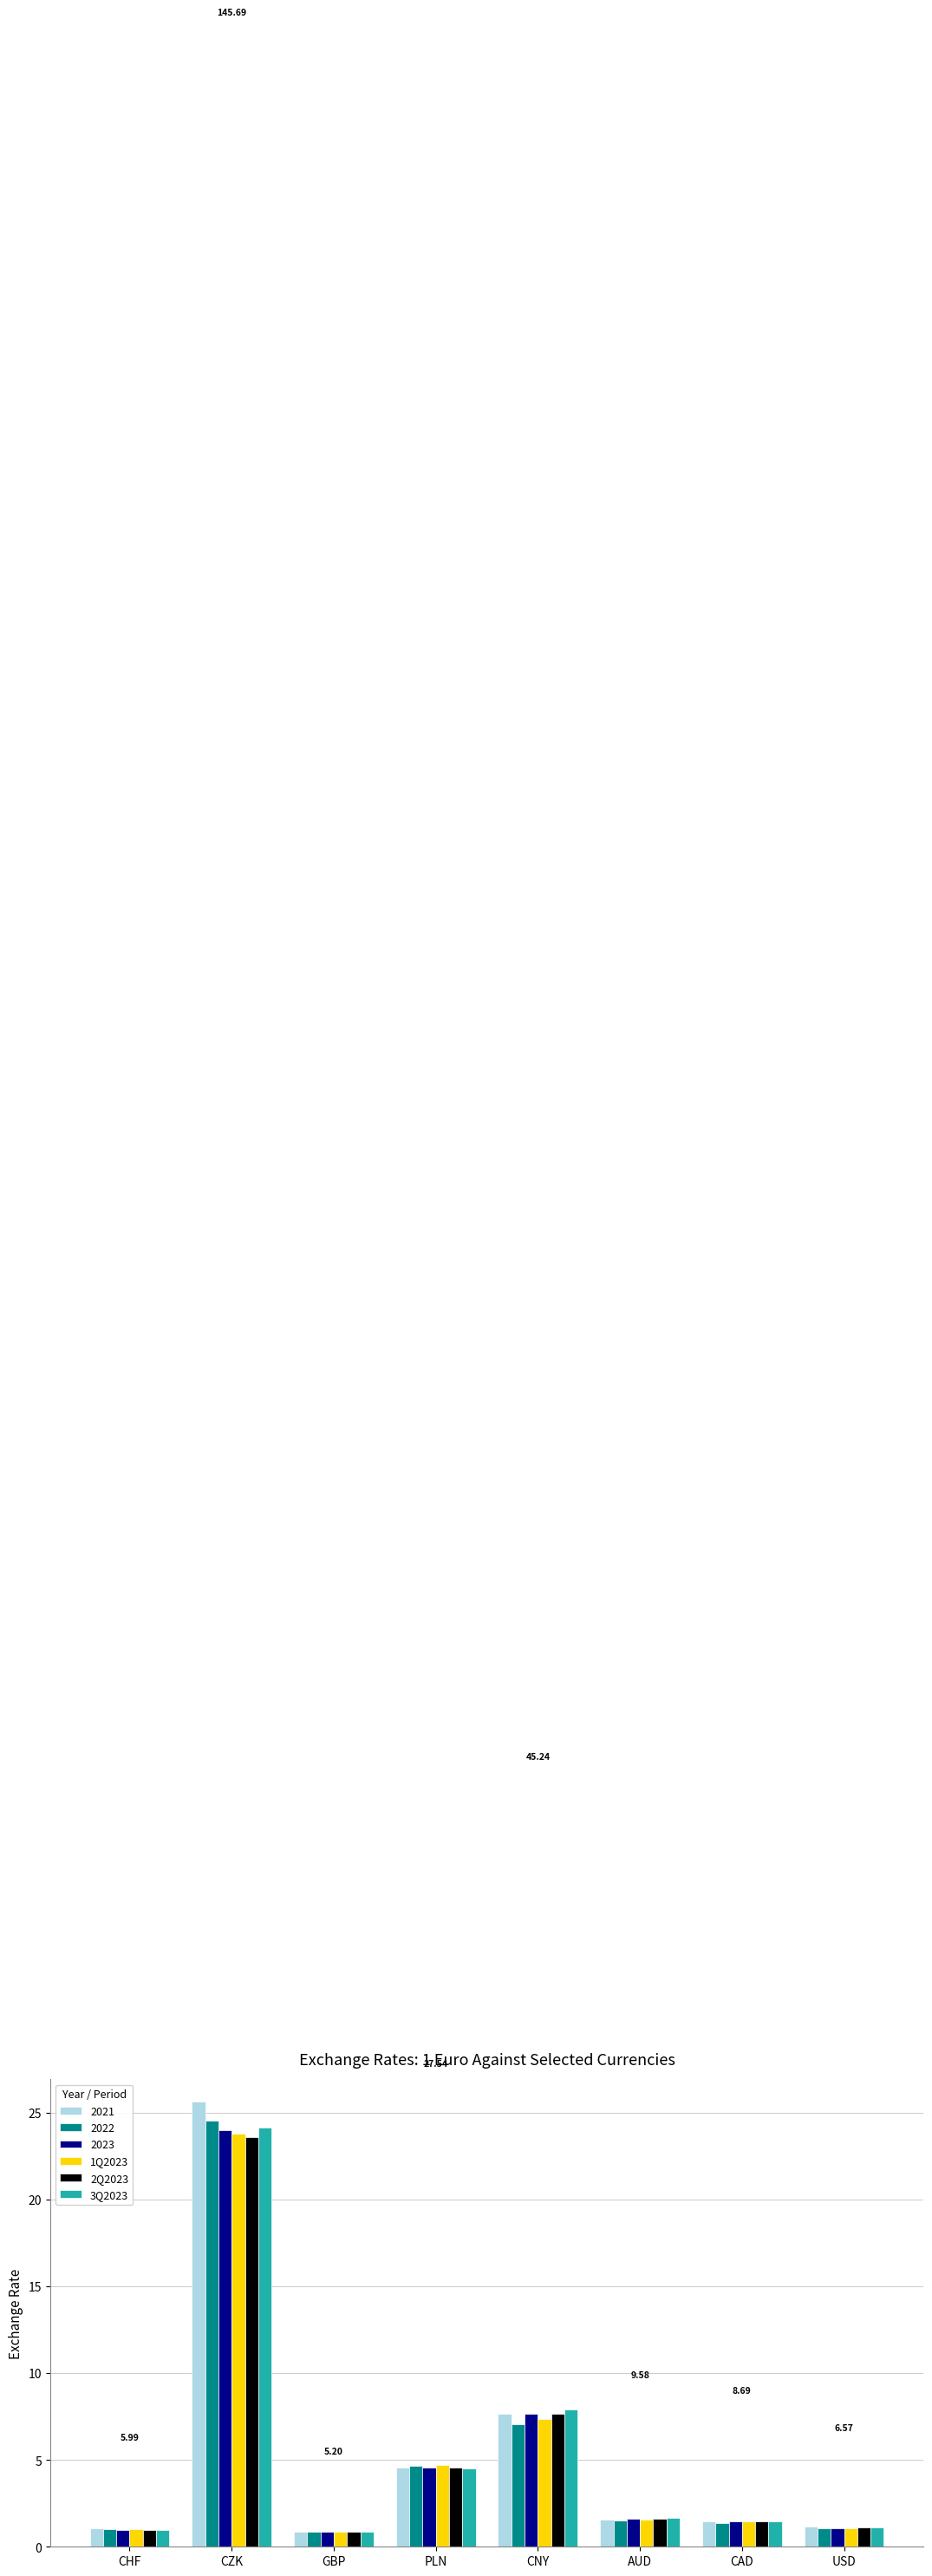

What position from the right is GBP?

6